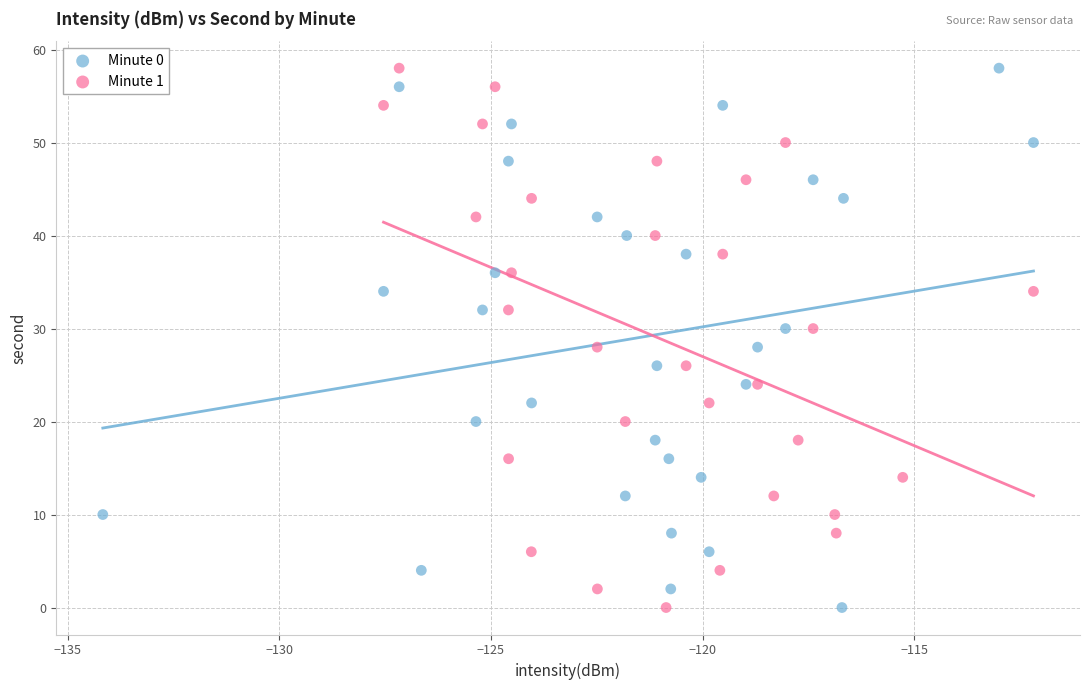

What are all the series names shown in the legend?

Minute 0, Minute 1